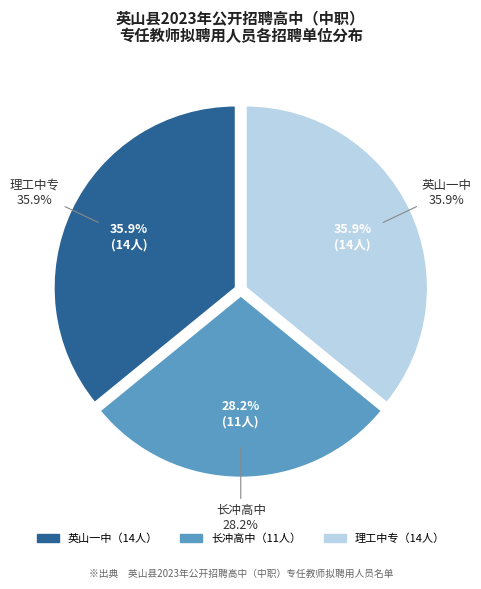

To the nearest percent, what is the combined percentage of 理工中专 and 长冲高中?

64%